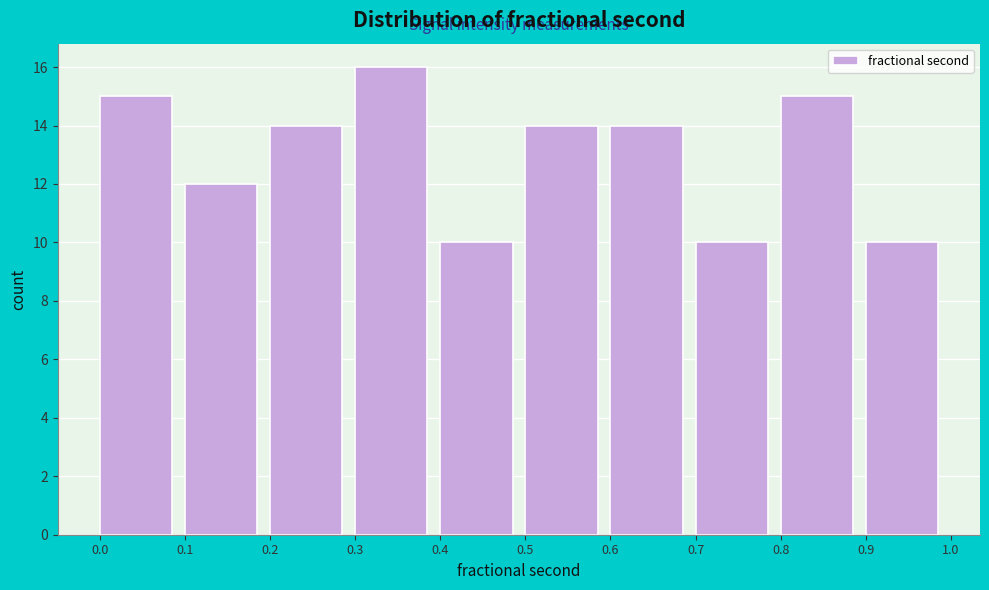

Reading left to right, list every bar in this chart as the range it spans on the x-axis followed by its height. The values are not printed on the chart, so give them approximately, as read against the axis.

0.0 to 0.1: 15
0.1 to 0.2: 12
0.2 to 0.3: 14
0.3 to 0.4: 16
0.4 to 0.5: 10
0.5 to 0.6: 14
0.6 to 0.7: 14
0.7 to 0.8: 10
0.8 to 0.9: 15
0.9 to 1.0: 10